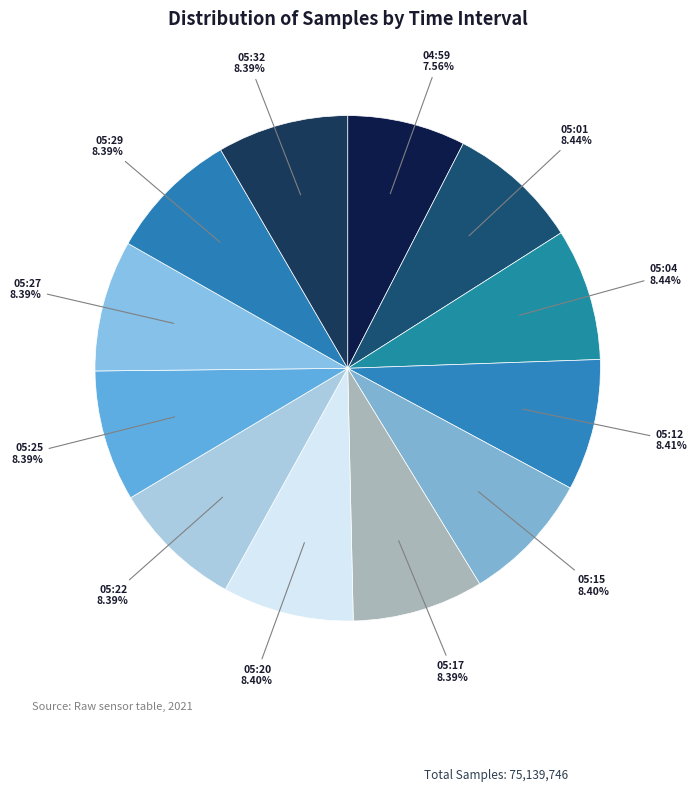

Which slice is the smallest?

04:59